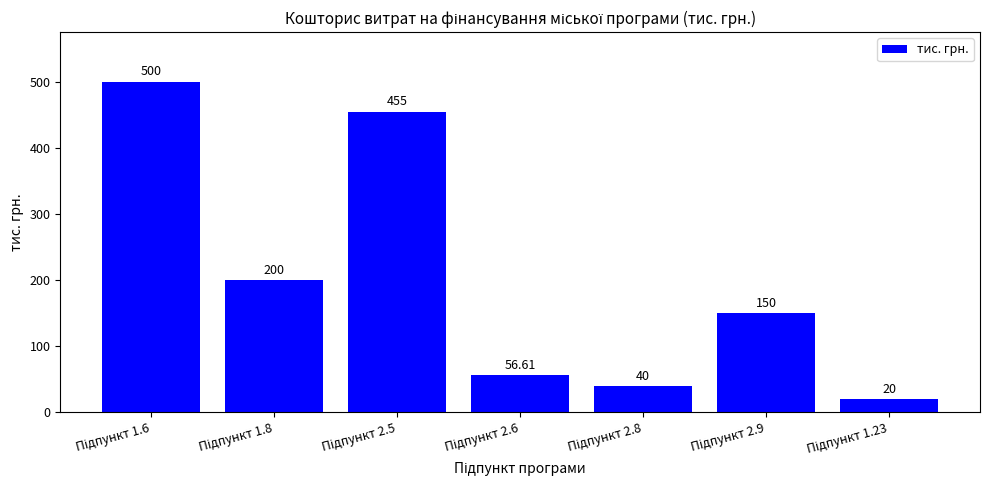

What is the difference between the second highest and second lowest values?

415.0